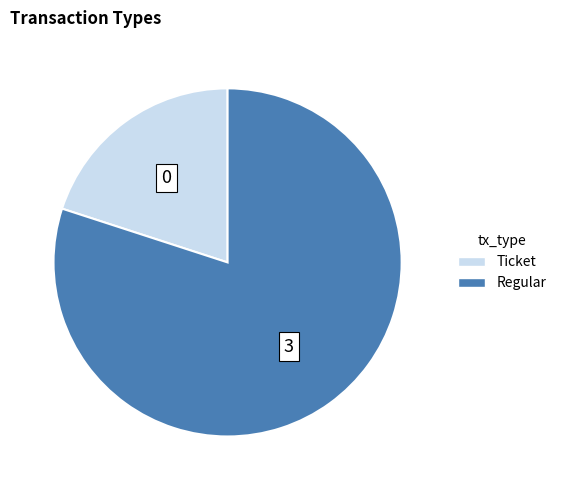

Combined, do Regular and Ticket account for over 50%?

Yes